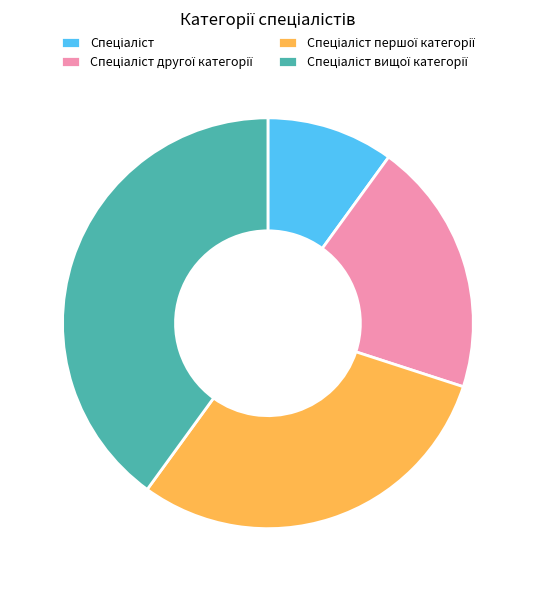

Count the number of slices in the pie.

4